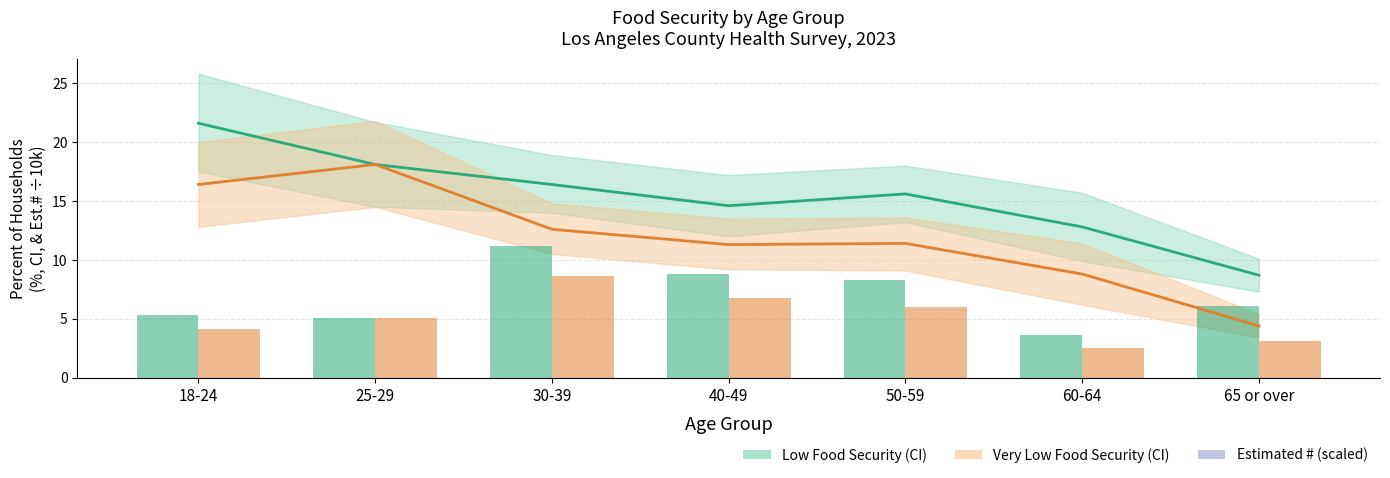

Which series has the largest total across all categories?

Low Food Security %